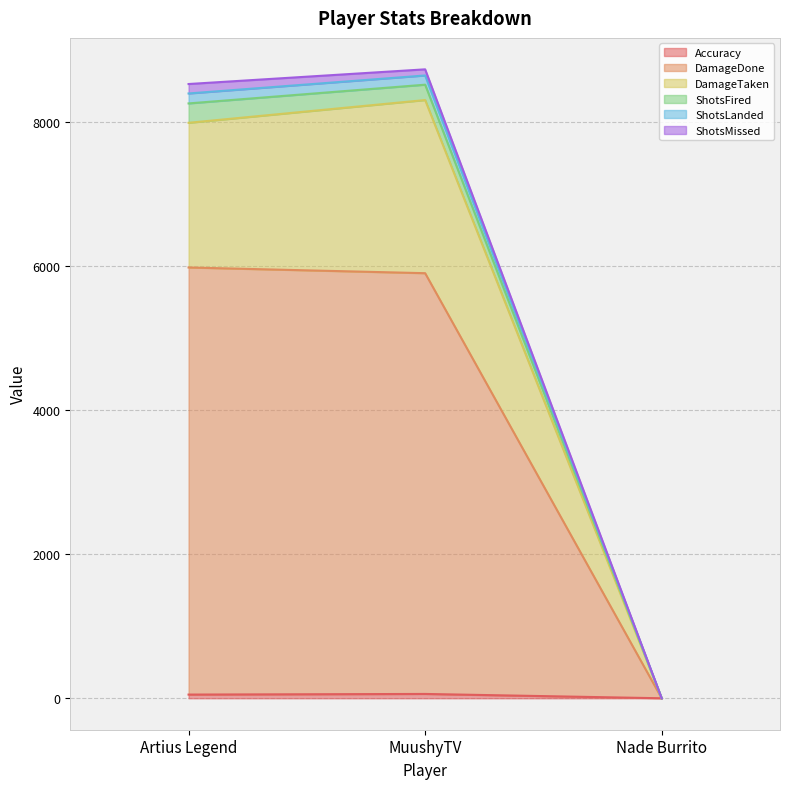

Does the chart have visible grid lines?

Yes